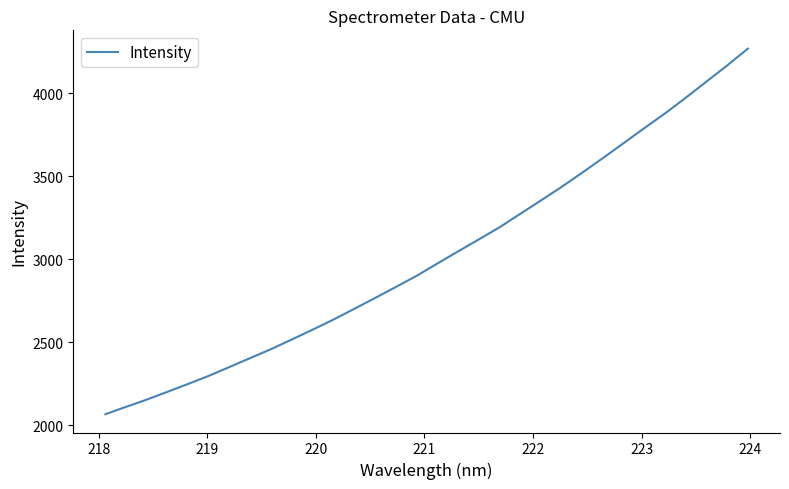

What is the greatest value displayed?

4269.1